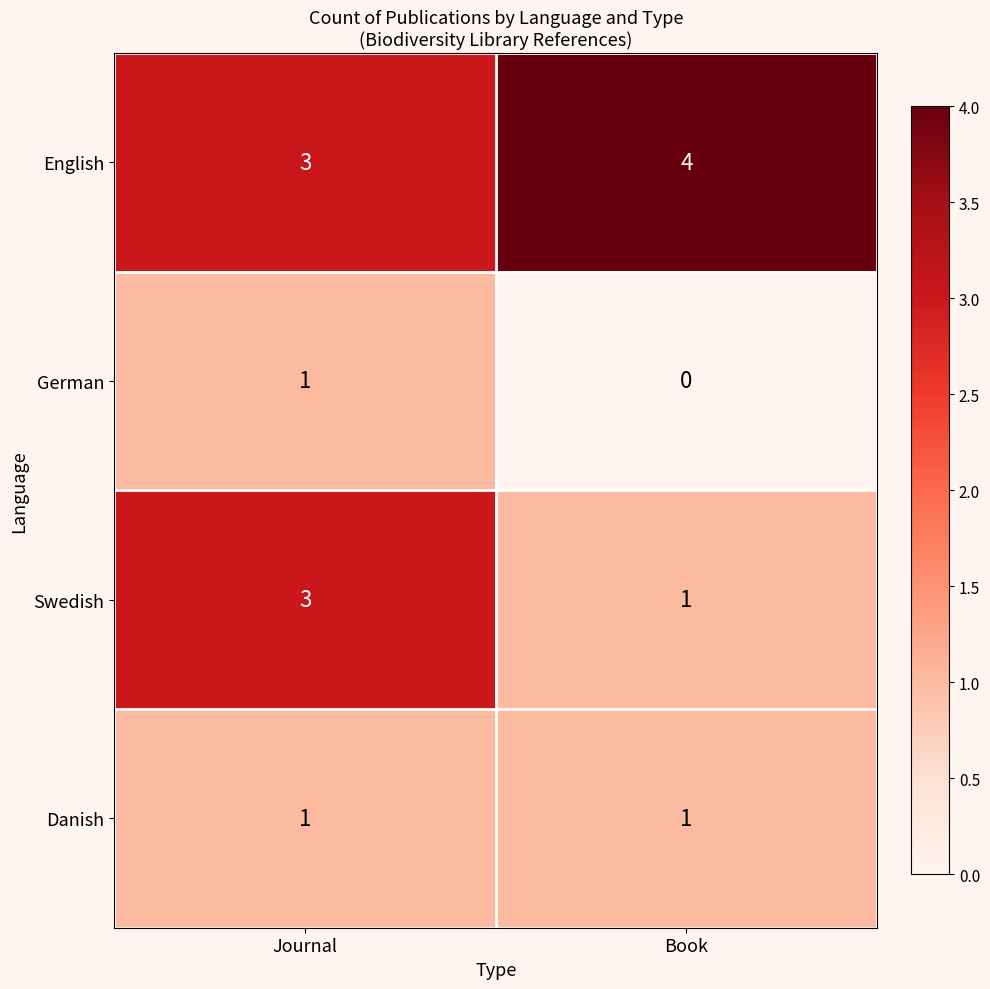

Which category has the highest value across all series?

Book